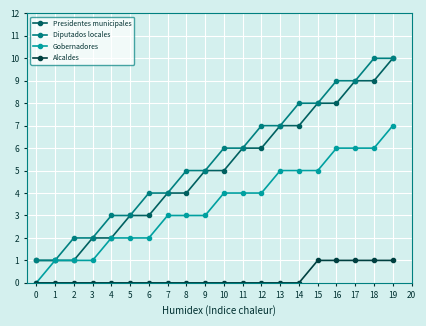

What is the value of the Presidentes municipales point at the 17th from the left?

8